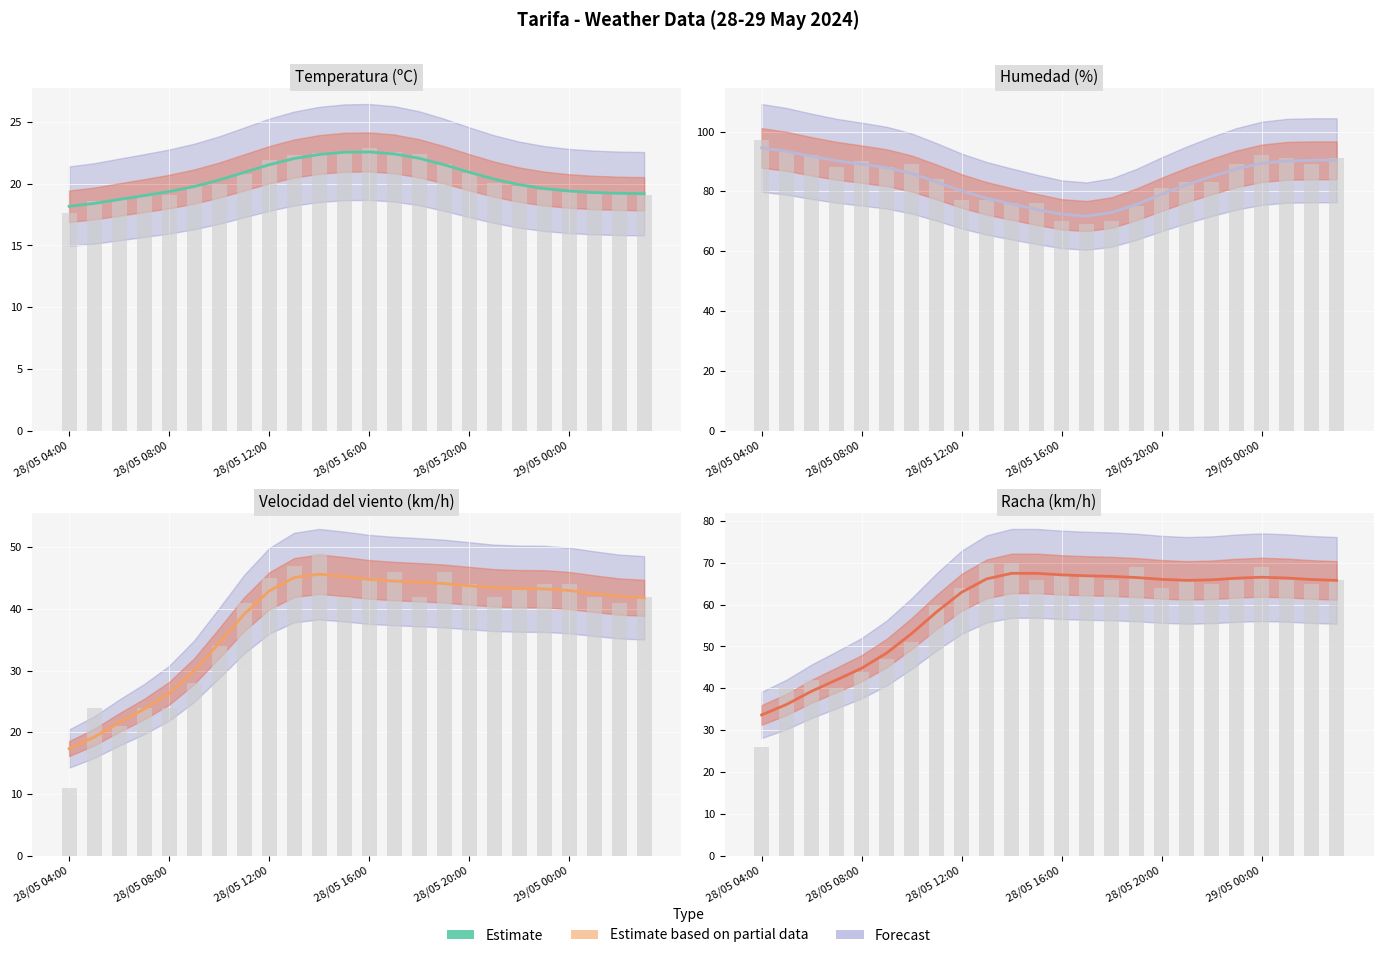

At which label is Temperatura (ºC) closest to 20?

6